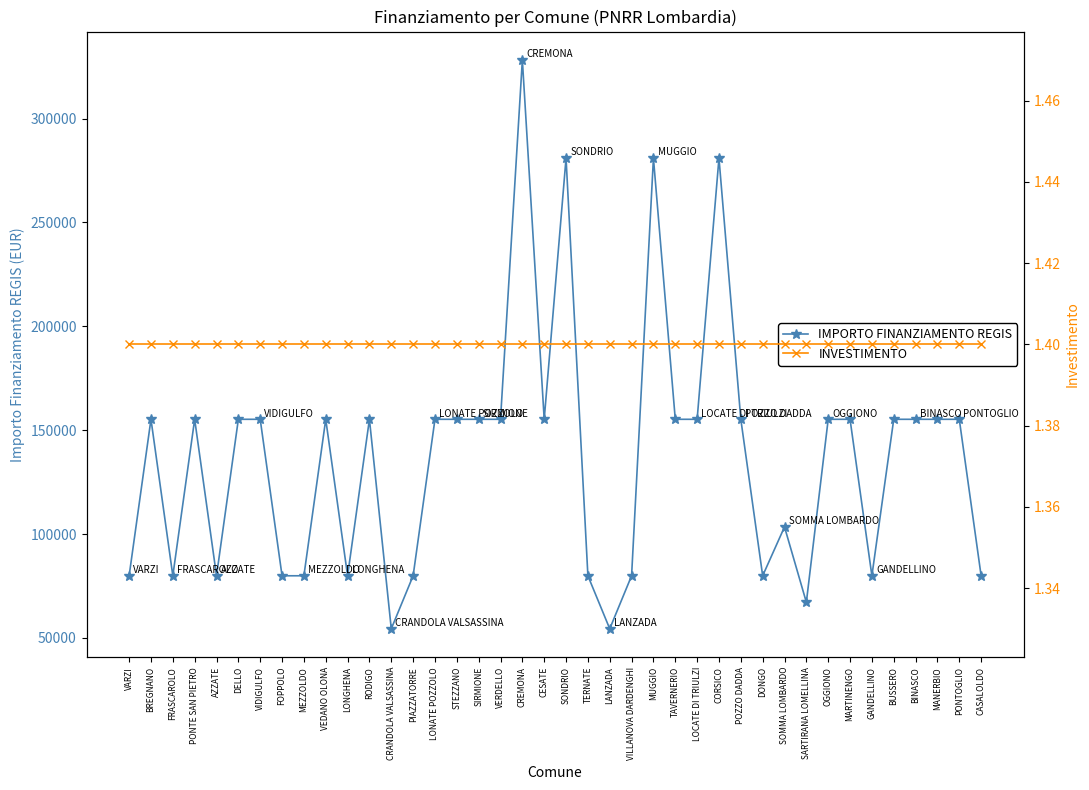

Which series has the widest spread of values?

IMPORTO FINANZIAMENTO REGIS